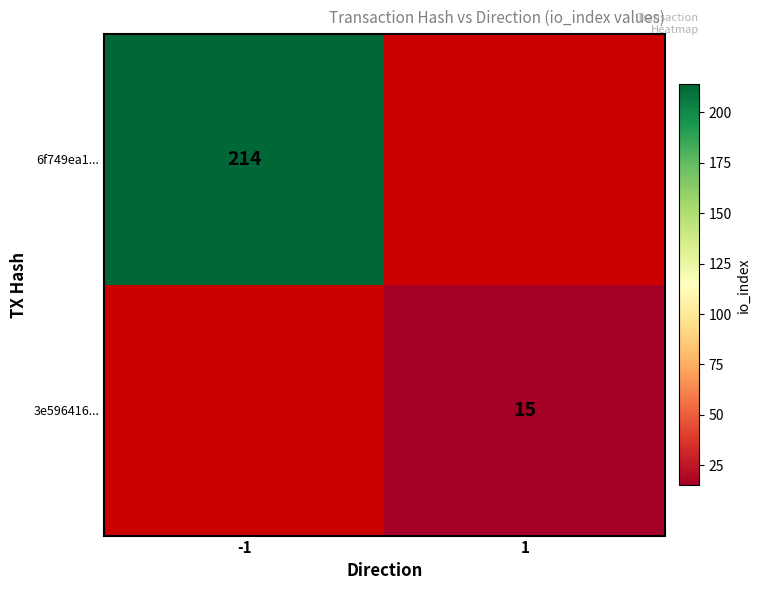

The 3e596416... series shows 21.8 at 1. True or false?

False